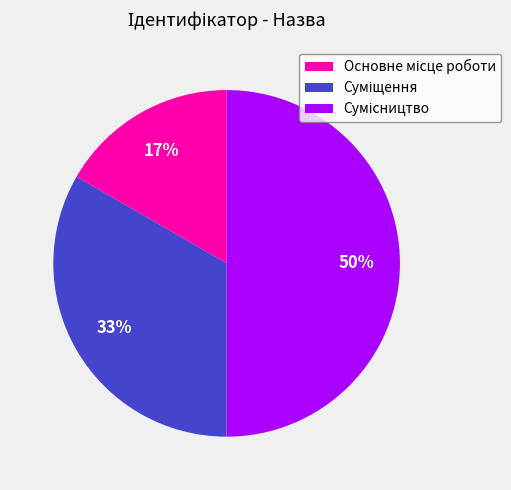

To the nearest percent, what is the difference between the largest and smallest slice percentages?

33%